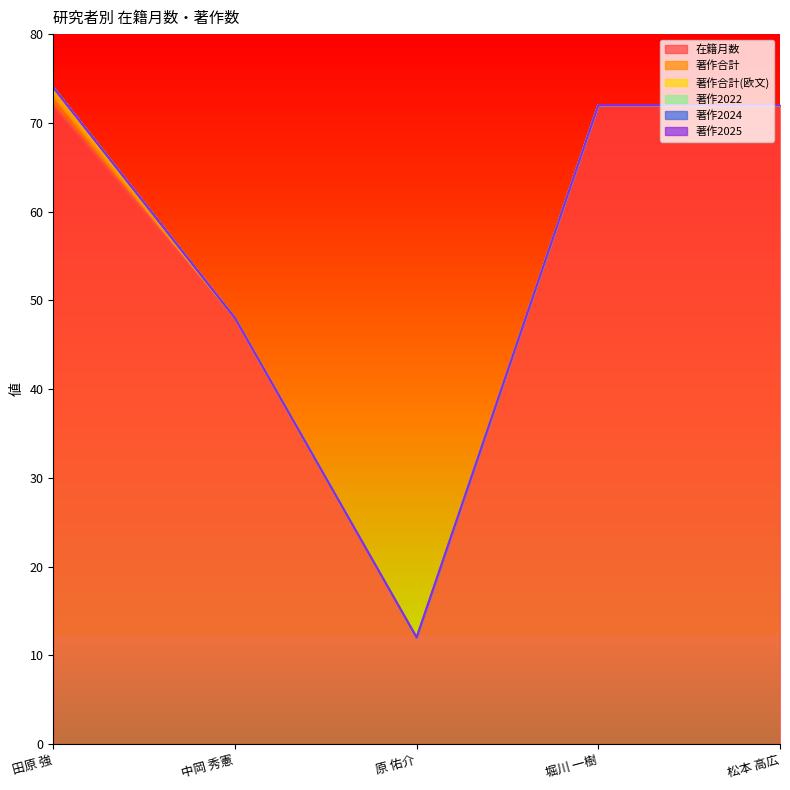

The value of 著作2025 at 堀川 一樹 is 0. True or false?

True